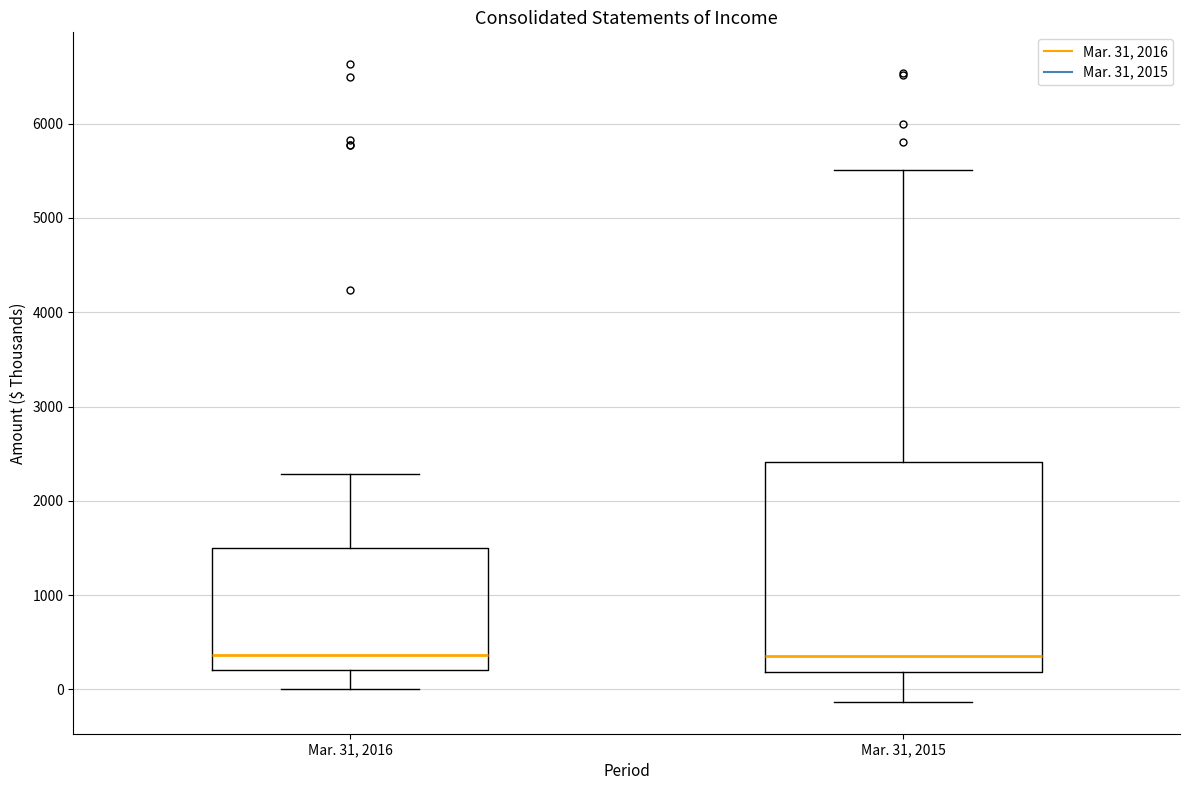

Reading left to right, read every box against the y-axis: the position of its median line, the range the box covers, and the ends of its whiskers. The values are not printed on the chart, so give them approximately, as read against the axis.

Mar. 31, 2016: median 400, box 200 to 1500, whiskers 0 to 2300
Mar. 31, 2015: median 400, box 200 to 2400, whiskers -100 to 5500